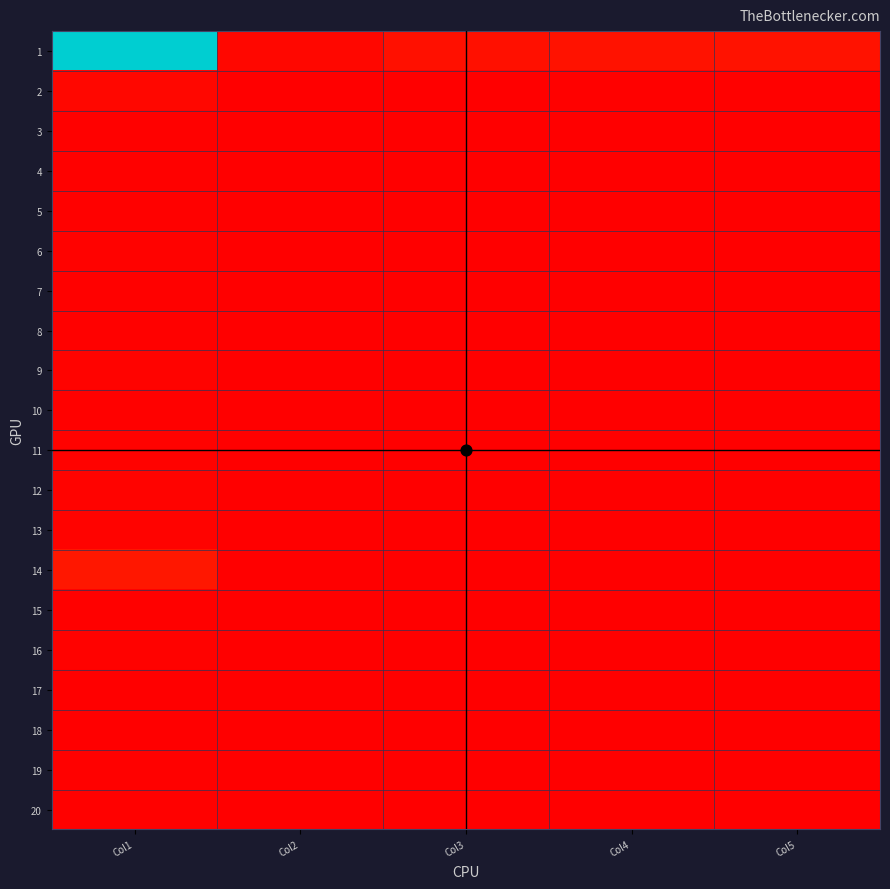

Reading right to left, list all the values displayed in this chart.

1: Col5=1401	Col4=1358	Col3=1245	Col2=594	Col1=14478
2: Col5=91	Col4=93	Col3=71	Col2=37	Col1=546
3: Col5=18	Col4=18	Col3=21	Col2=7	Col1=117
4: Col5=20	Col4=28	Col3=27	Col2=14	Col1=149
5: Col5=8	Col4=14	Col3=13	Col2=2	Col1=87
6: Col5=29	Col4=32	Col3=27	Col2=20	Col1=174
7: Col5=29	Col4=36	Col3=24	Col2=8	Col1=151
8: Col5=13	Col4=32	Col3=15	Col2=9	Col1=166
9: Col5=11	Col4=16	Col3=13	Col2=12	Col1=246
10: Col5=9	Col4=18	Col3=8	Col2=8	Col1=158
11: Col5=24	Col4=17	Col3=23	Col2=26	Col1=198
12: Col5=10	Col4=15	Col3=12	Col2=4	Col1=276
13: Col5=24	Col4=26	Col3=25	Col2=10	Col1=300
14: Col5=28	Col4=35	Col3=34	Col2=12	Col1=1769
15: Col5=6	Col4=7	Col3=8	Col2=3	Col1=141
16: Col5=43	Col4=30	Col3=21	Col2=22	Col1=173
17: Col5=4	Col4=4	Col3=5	Col2=1	Col1=37
18: Col5=8	Col4=12	Col3=13	Col2=5	Col1=84
19: Col5=16	Col4=10	Col3=11	Col2=5	Col1=138
20: Col5=15	Col4=15	Col3=19	Col2=17	Col1=147